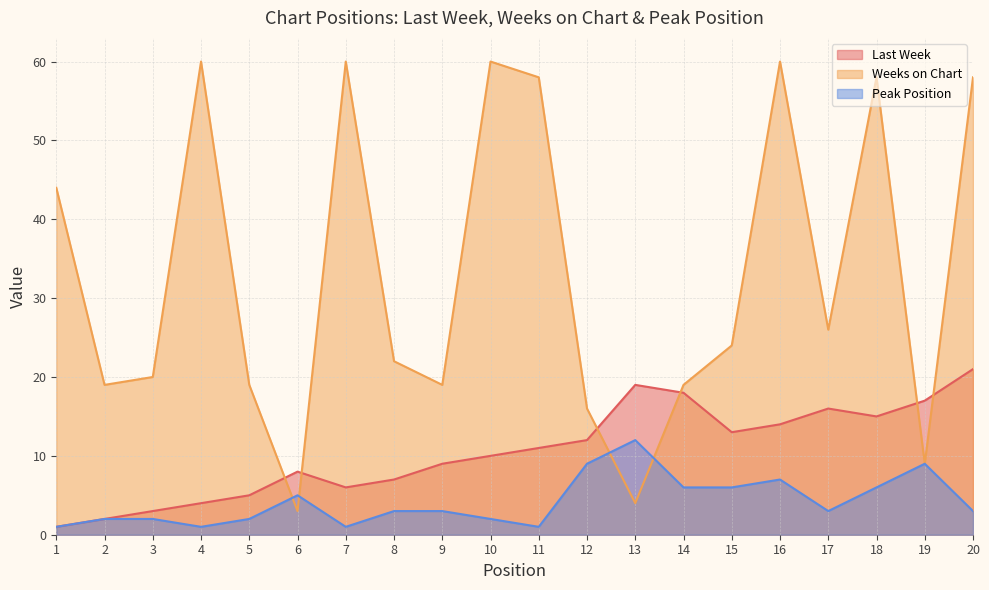

The value of Last Week at 16 is 14. True or false?

True